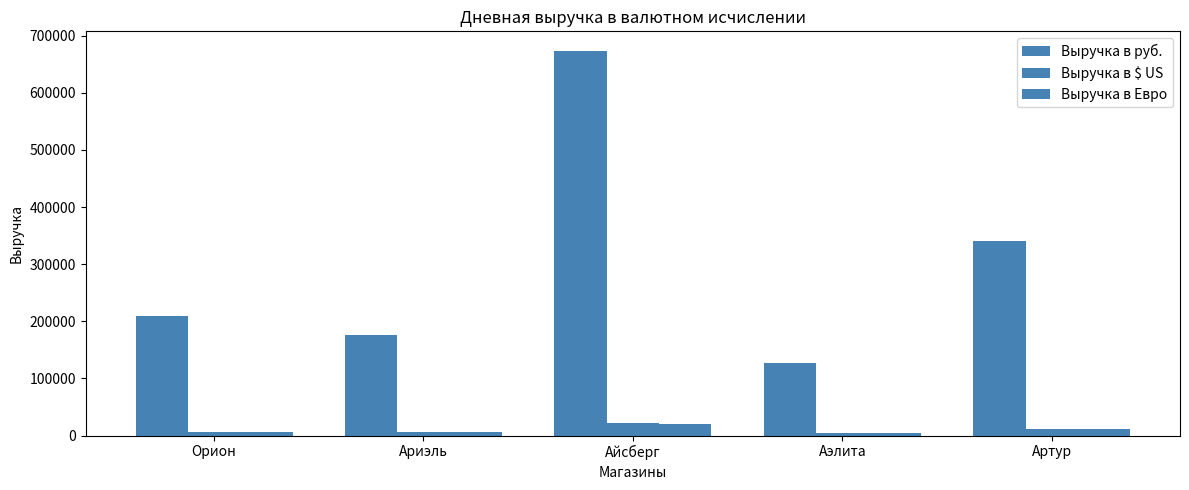

Are the bars grouped side by side (vs. stacked)?

Yes